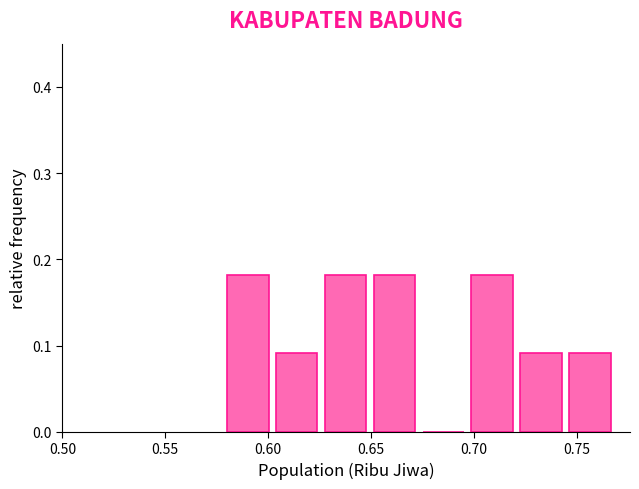

How tall is the bar that spans 0.650 to 0.675 on the x-axis? Neither the bar edges nor the heights are printed on the chart, so give them approximately, as read against the axes.

0.18